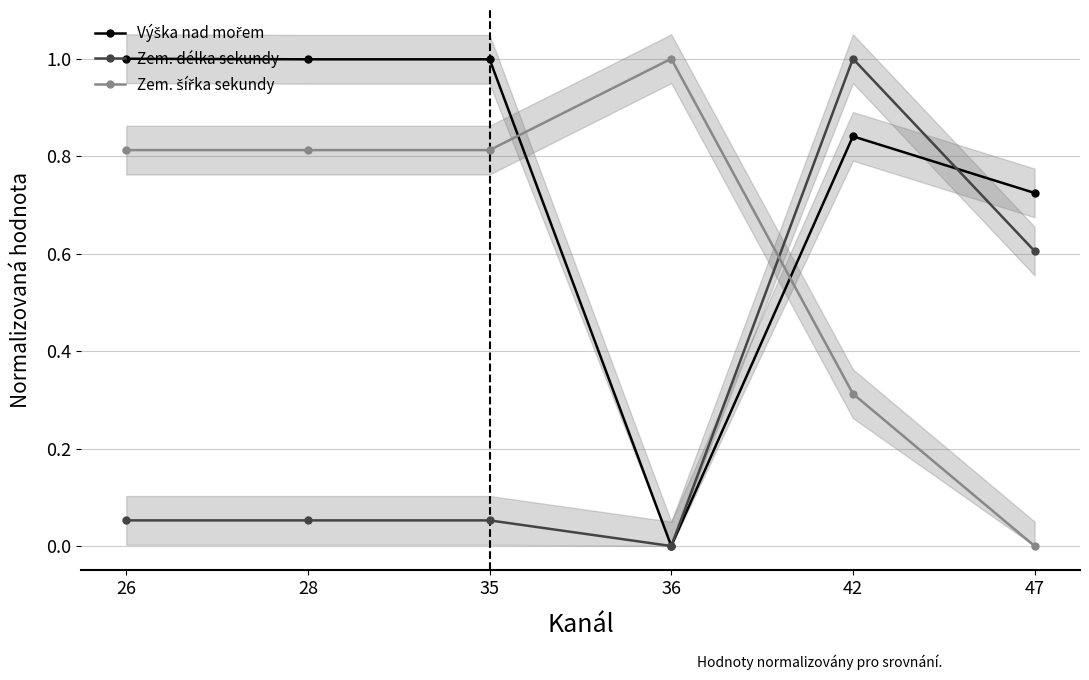

The value of Výška nad mořem at 36 is 0.0. True or false?

True